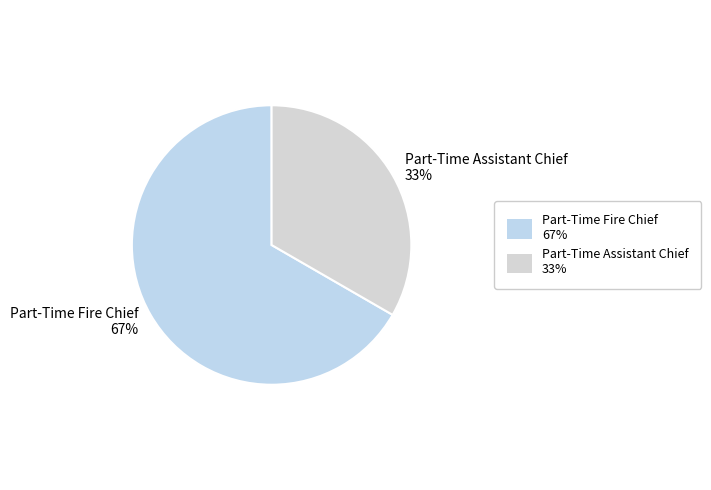

To the nearest percent, what is the average slice percentage?

50%